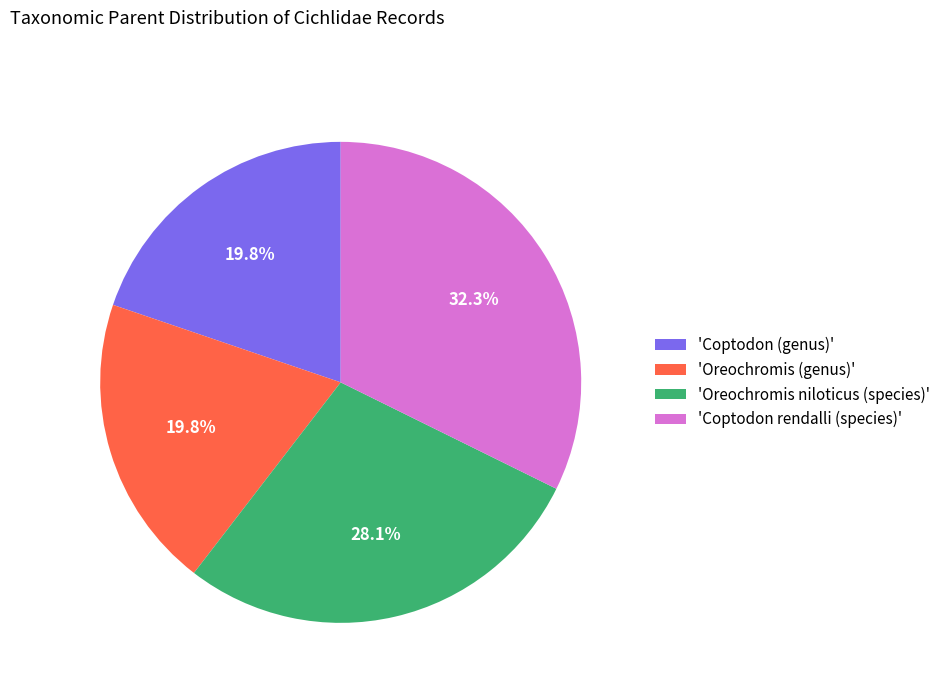

Between 'Oreochromis (genus)' and 'Coptodon rendalli (species)', which is larger?

'Coptodon rendalli (species)'